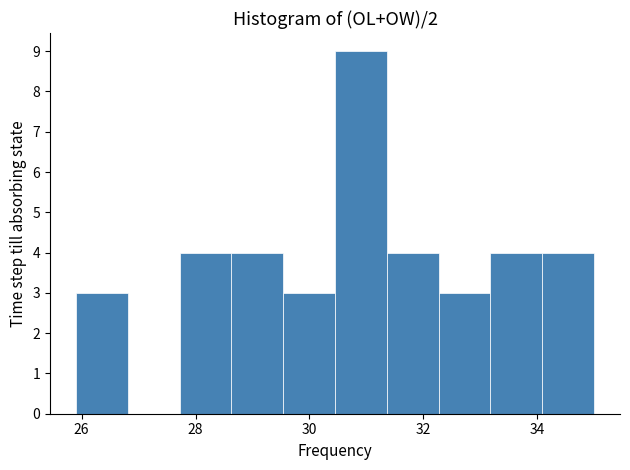

Reading left to right, list every bar in this chart as the range it spans on the x-axis followed by its height. Neither the bar edges nor the heights are printed on the chart, so give them approximately, as read against the axes.

26.0 to 26.8: 3
26.8 to 27.8: 0
27.8 to 28.6: 4
28.6 to 29.6: 4
29.6 to 30.4: 3
30.4 to 31.4: 9
31.4 to 32.2: 4
32.2 to 33.2: 3
33.2 to 34.0: 4
34.0 to 35.0: 4